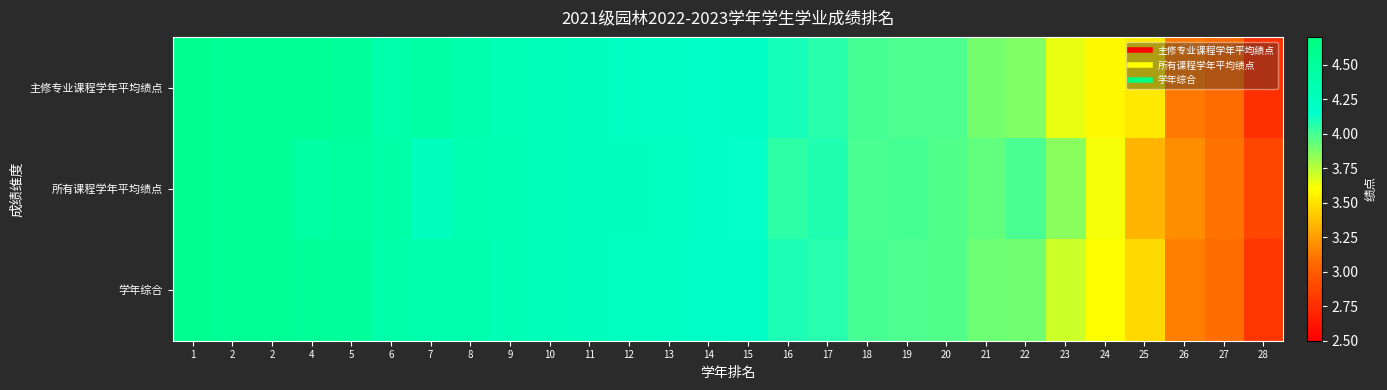

Rank the series by their maximum value, from highest to lowest.

主修专业课程学年平均绩点, 所有课程学年平均绩点, 学年综合